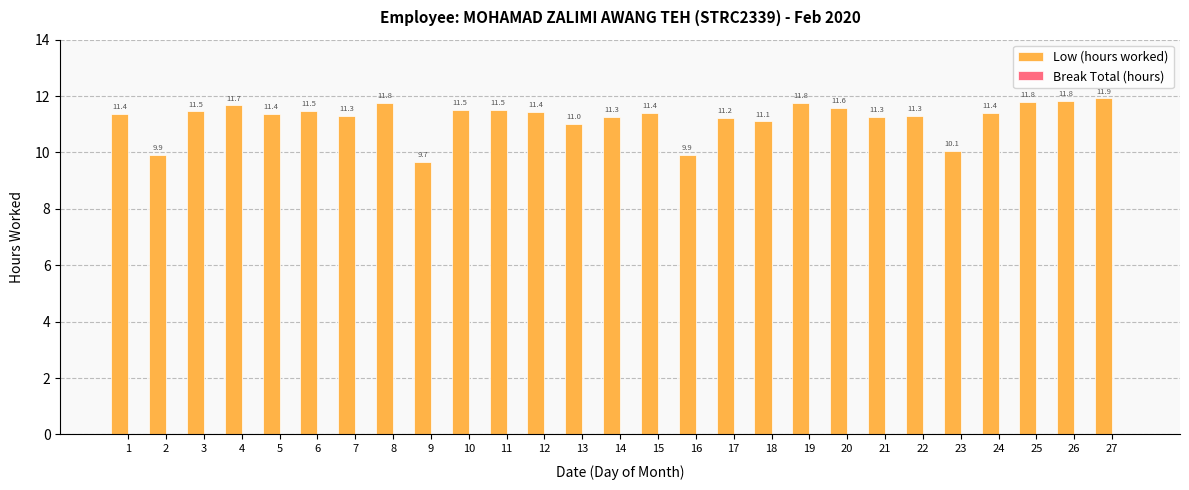

Between 22 and 13, which is larger?

22